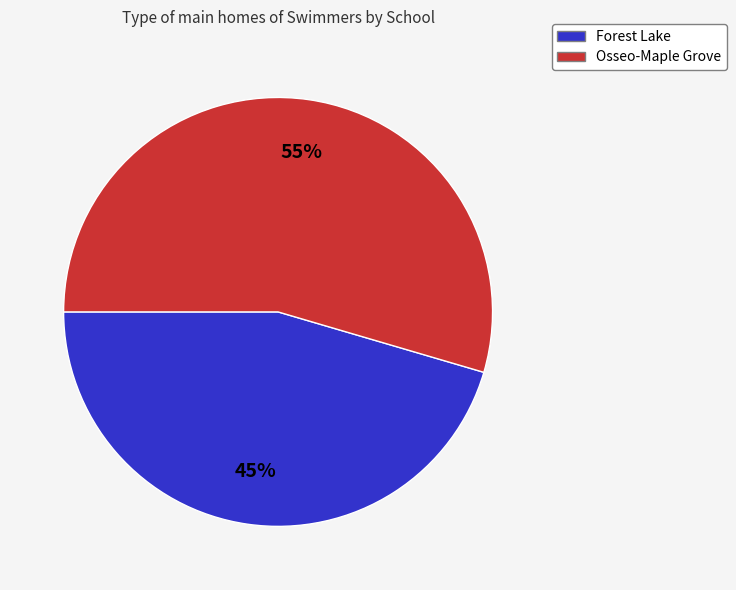

To the nearest percent, what is the combined percentage of Osseo-Maple Grove and Forest Lake?

100%